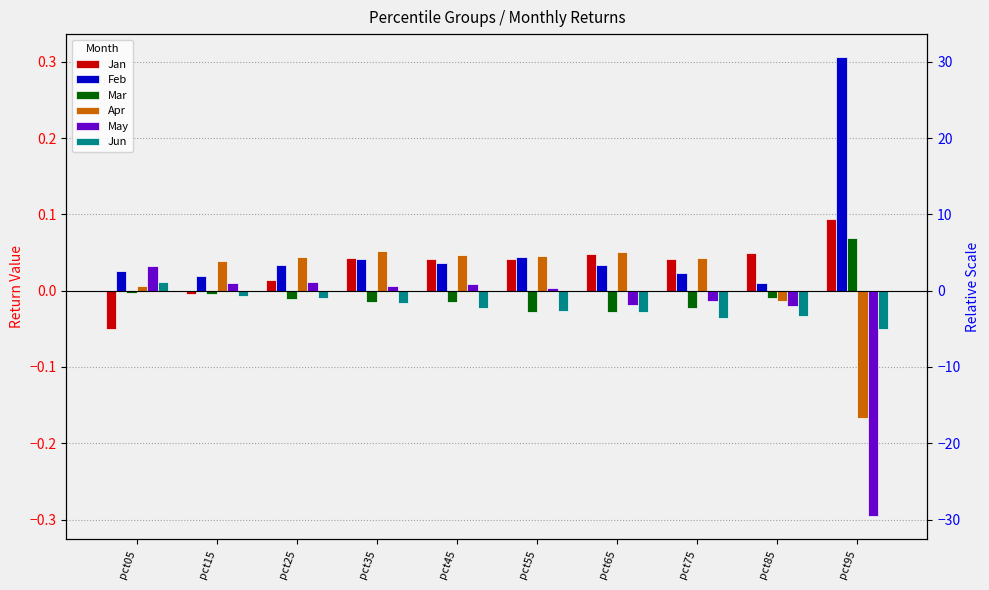

Reading left to right, extract all data points from this chart.

Jan: -0.0	-0.0	0.0	0.0	0.0	0.0	0.0	0.0	0.0	0.1
Feb: 0.0	0.0	0.0	0.0	0.0	0.0	0.0	0.0	0.0	0.3
Mar: -0.0	-0.0	-0.0	-0.0	-0.0	-0.0	-0.0	-0.0	-0.0	0.1
Apr: 0.0	0.0	0.0	0.1	0.0	0.0	0.1	0.0	-0.0	-0.2
May: 0.0	0.0	0.0	0.0	0.0	0.0	-0.0	-0.0	-0.0	-0.3
Jun: 0.0	-0.0	-0.0	-0.0	-0.0	-0.0	-0.0	-0.0	-0.0	-0.0